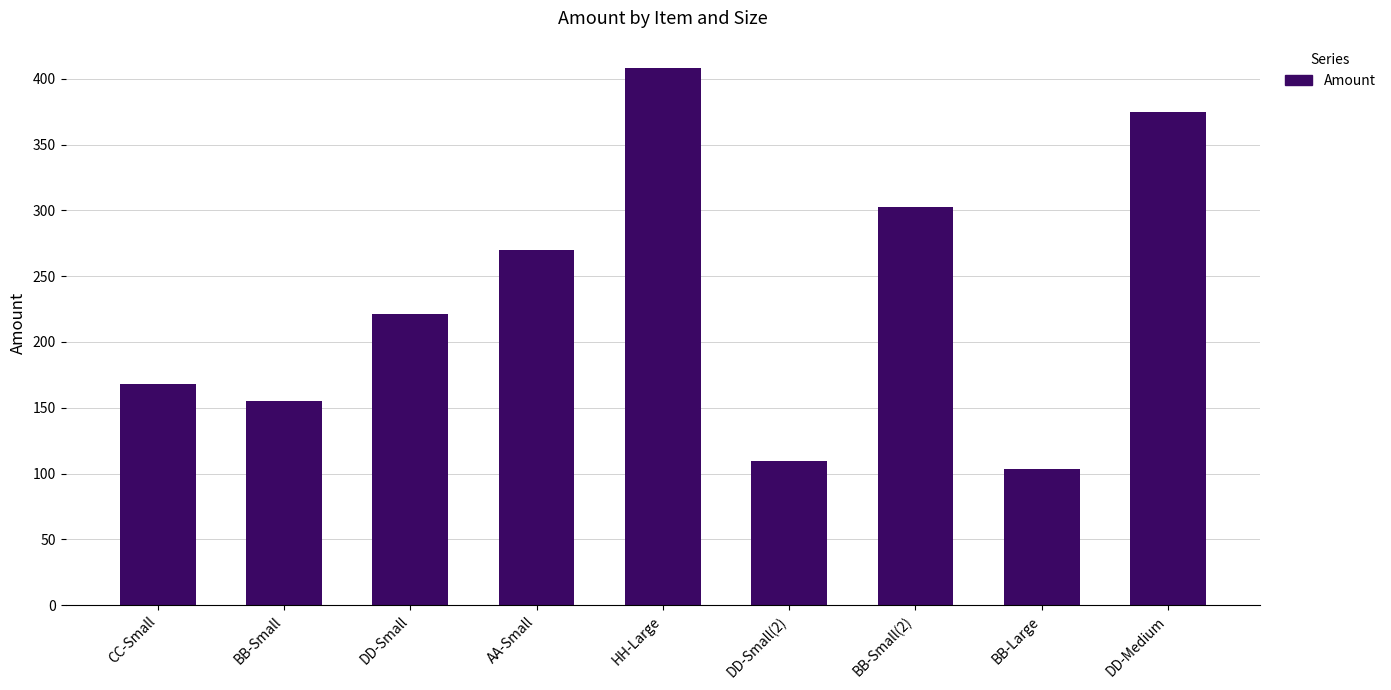

List the labels in order of value, largest first.

HH-Large, DD-Medium, BB-Small(2), AA-Small, DD-Small, CC-Small, BB-Small, DD-Small(2), BB-Large